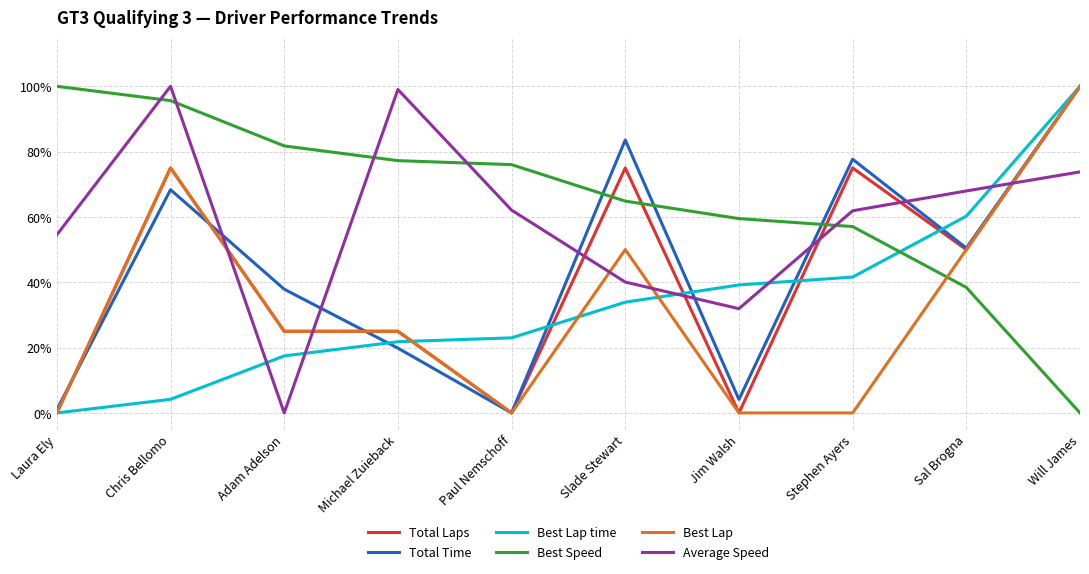

Does the chart have visible grid lines?

Yes